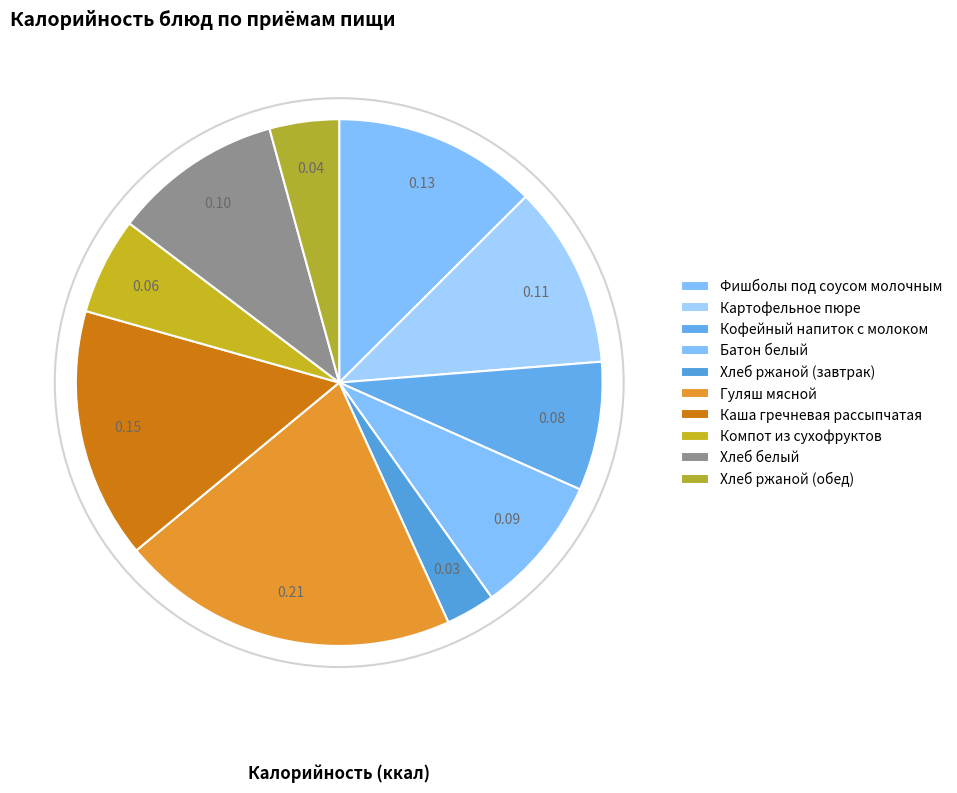

Is there a majority slice in this chart?

No